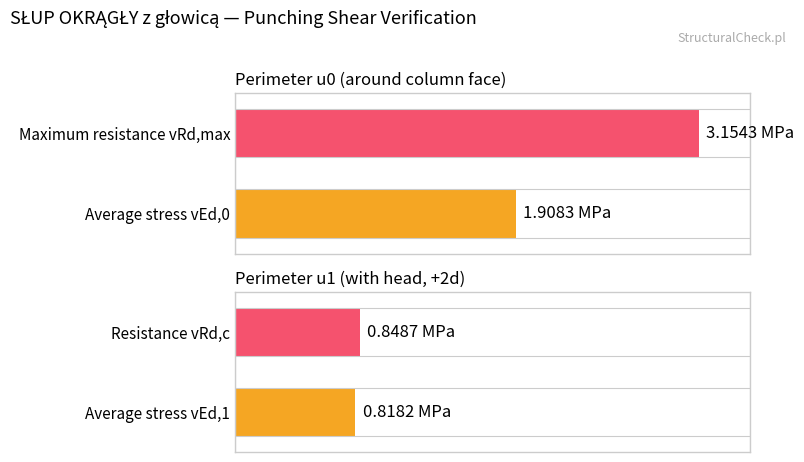

The Maximum utilization series shows 2.1 at vEd,0 (MPa). True or false?

False